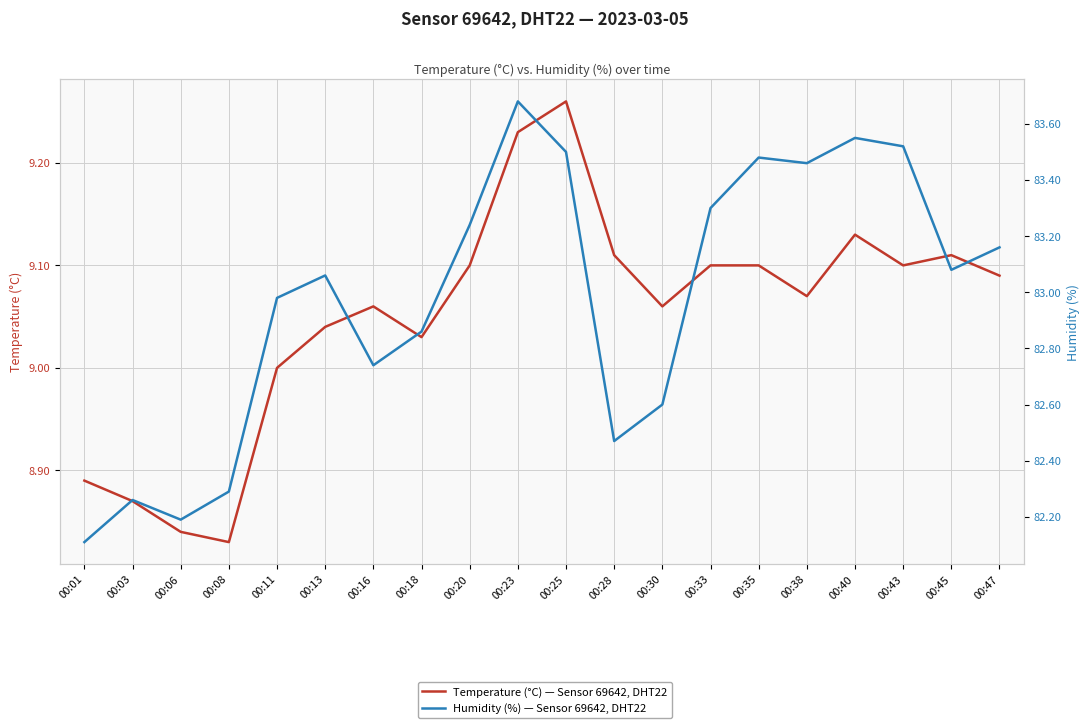

Which series has the largest range (max minus min)?

Humidity (%) — Sensor 69642, DHT22